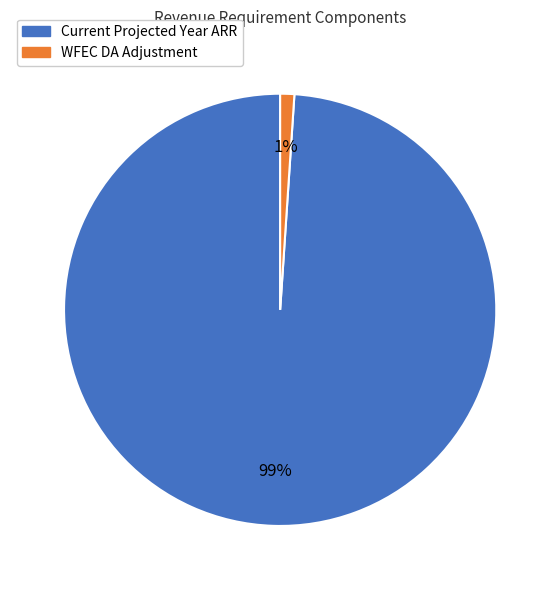

Is there any slice that represents more than half of the pie?

Yes